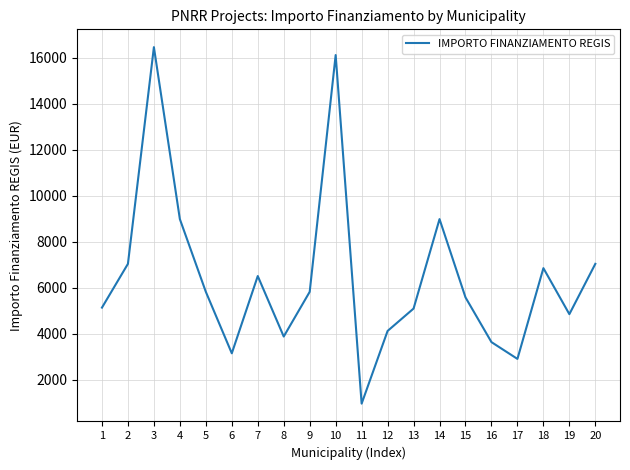

What is the smallest value displayed?

972